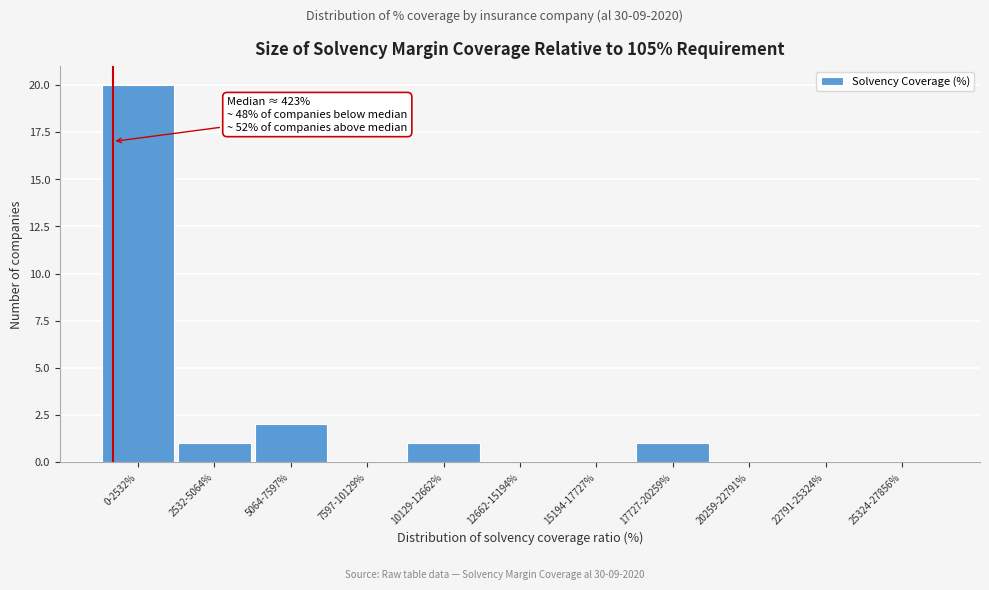

Reading left to right, transcribe all the data shown in this chart.

0-2532%=20	2532-5064%=1	5064-7597%=2	7597-10129%=0	10129-12662%=1	12662-15194%=0	15194-17727%=0	17727-20259%=1	20259-22791%=0	22791-25324%=0	25324-27856%=0